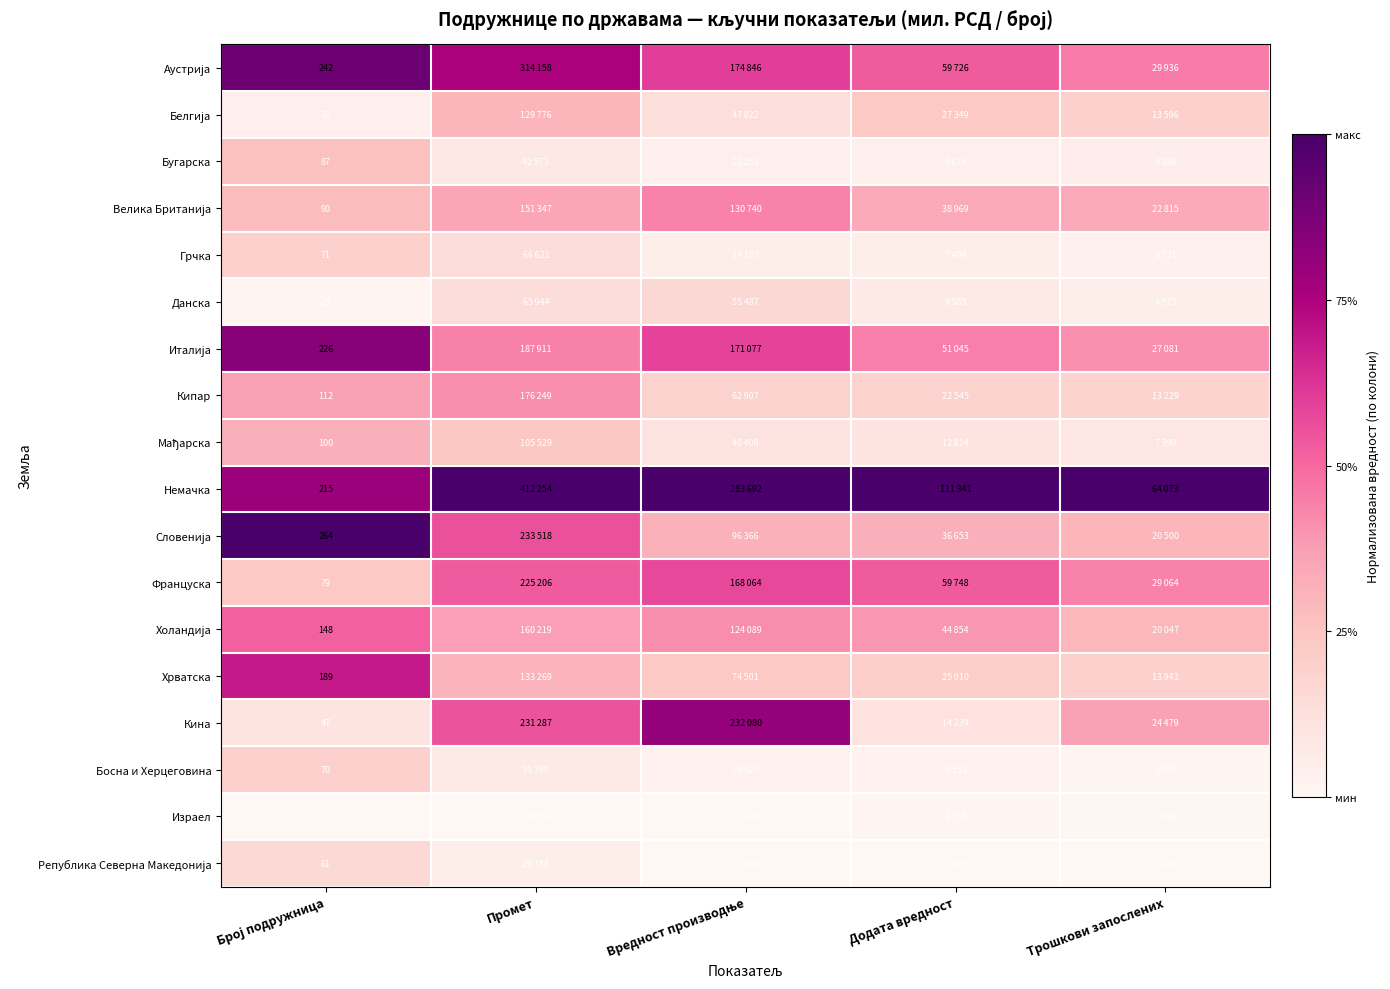

At which label is Хрватска closest to 0?

Трошкови запослених